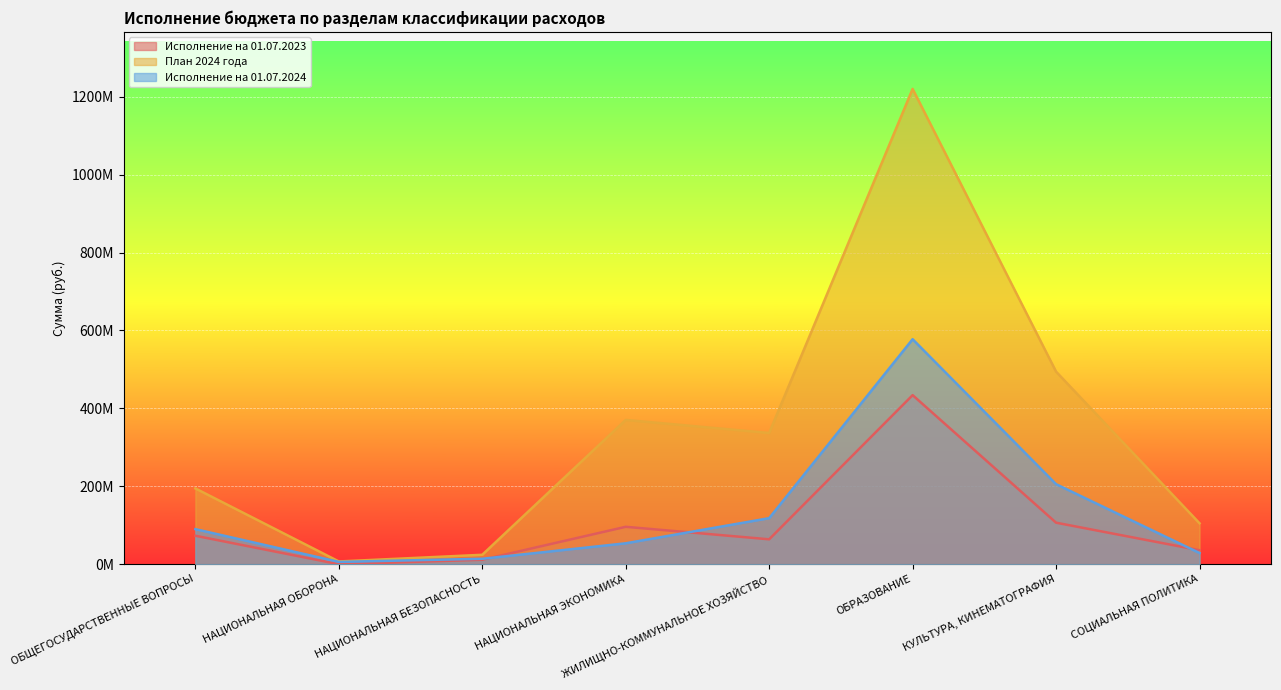

How many values in the Исполнение на 01.07.2023 series exceed 73099390?

4